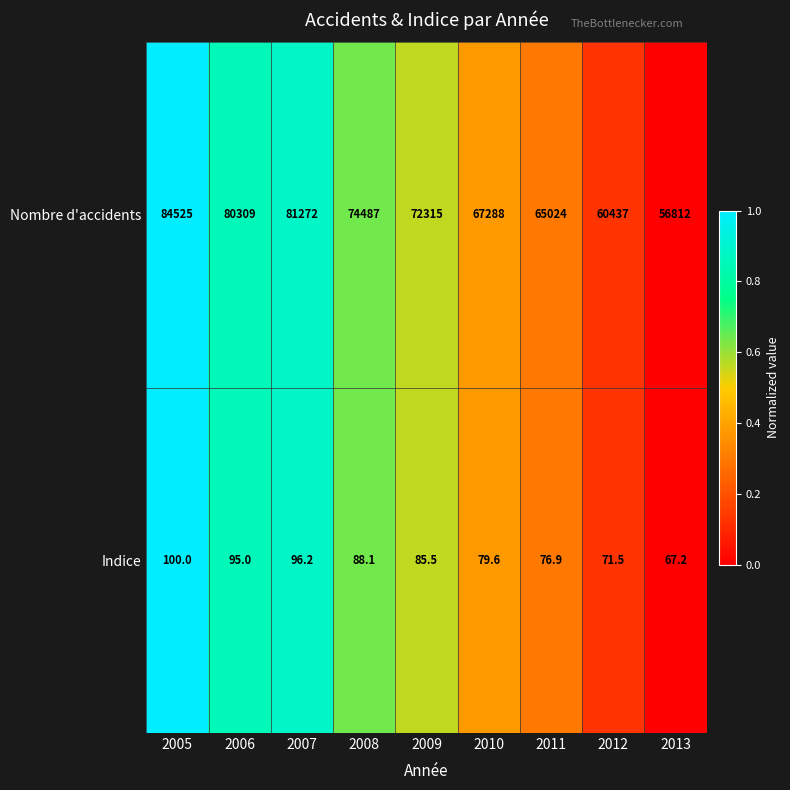

Between 2008 and 2013, which series saw the biggest shift?

Nombre d'accidents